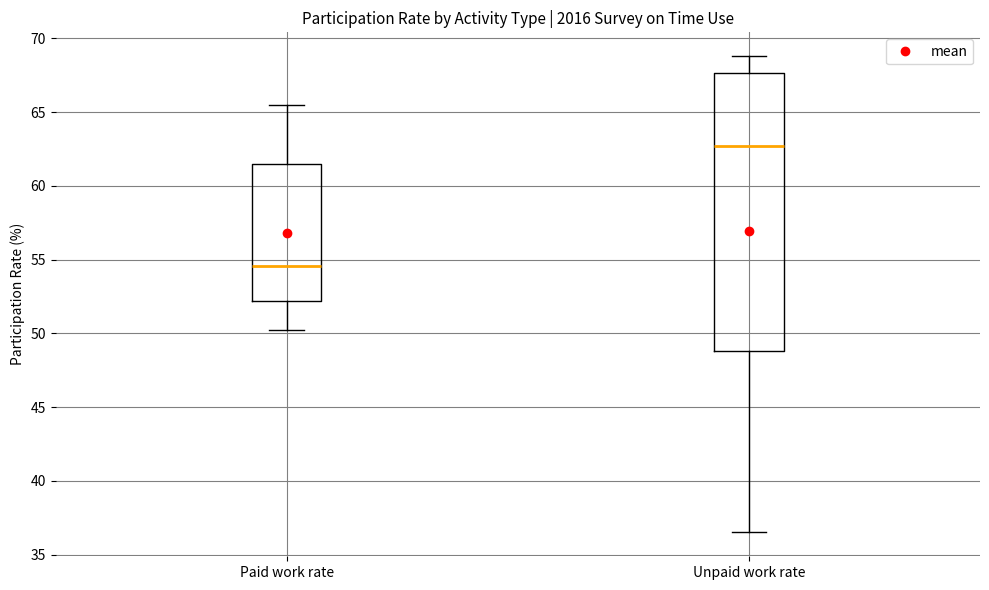

Which box is the tallest, from its lower edge to its upper edge?

Unpaid work rate